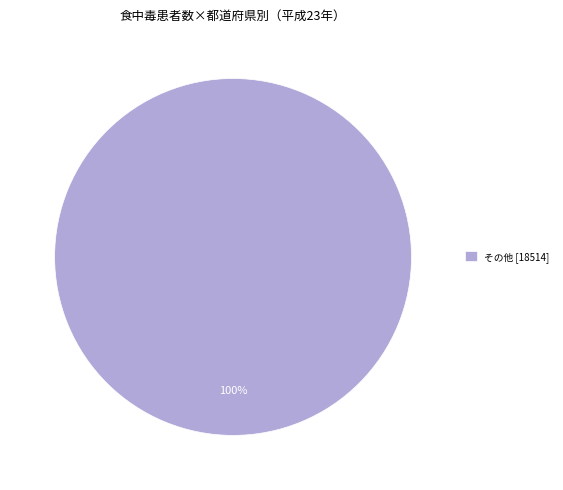

Is it true that その他 [18514] is 88% of the pie?

False